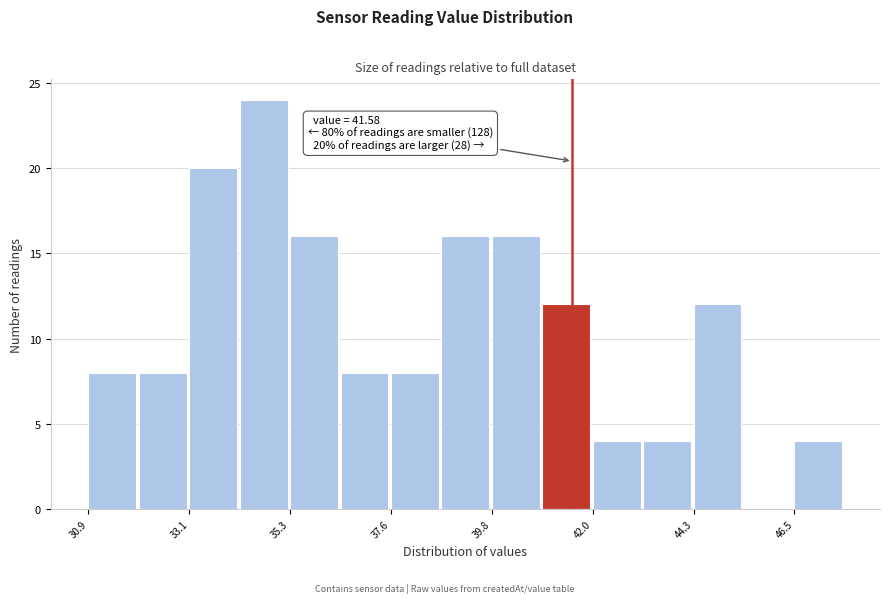

Around what value on the x-axis is the tallest bar? Give the approximate position of its centre, as read against the axis.

35.0